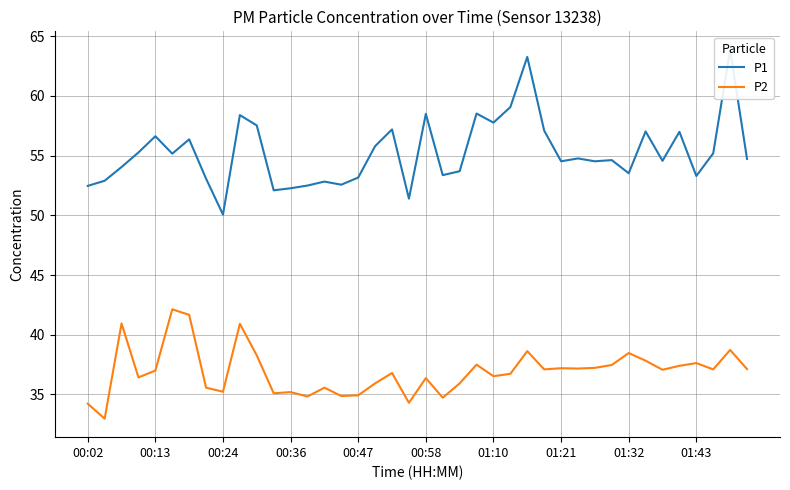

What is the highest value of the P2 series?

42.1